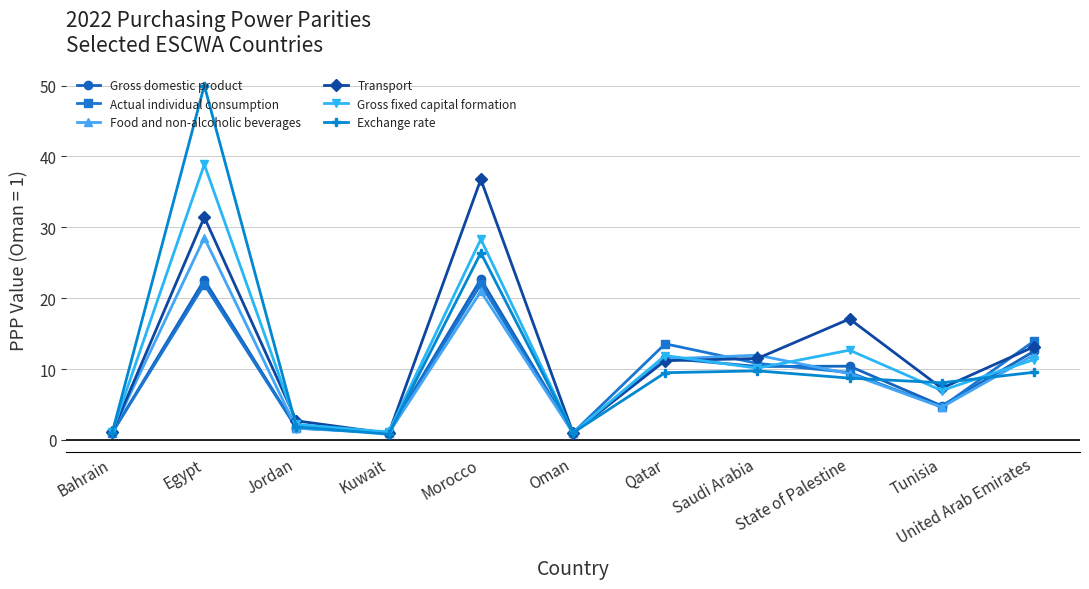

In Exchange rate, how many points are higher than both neighbors (excluding endpoints)?

3